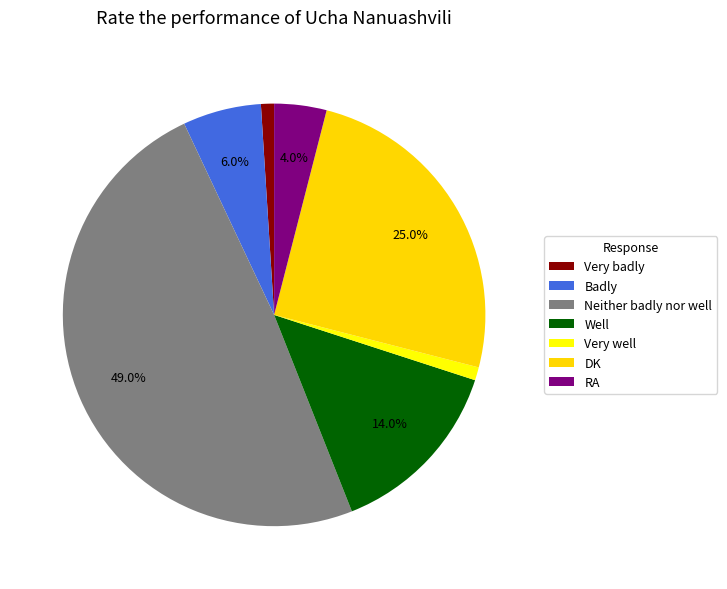

Is there a majority slice in this chart?

No